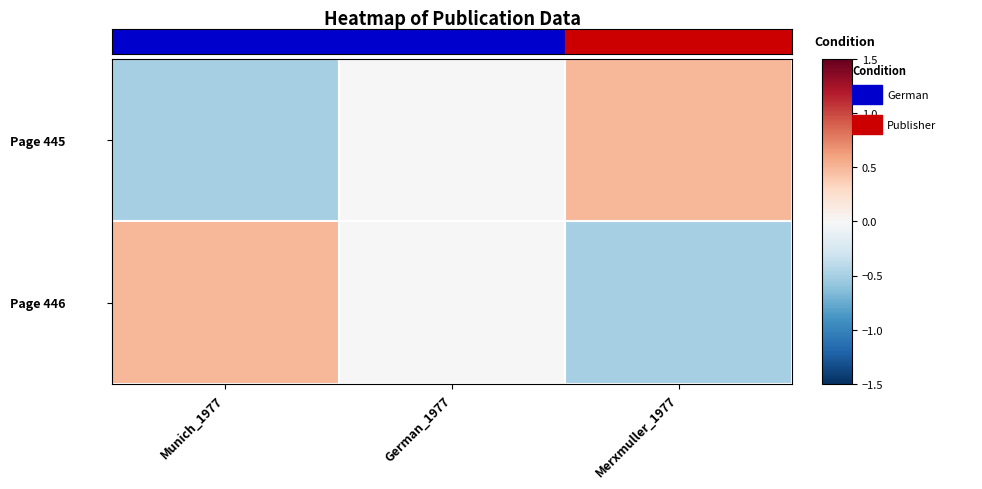

Which series changed the most between German_1977 and Merxmuller_1977?

Page 445